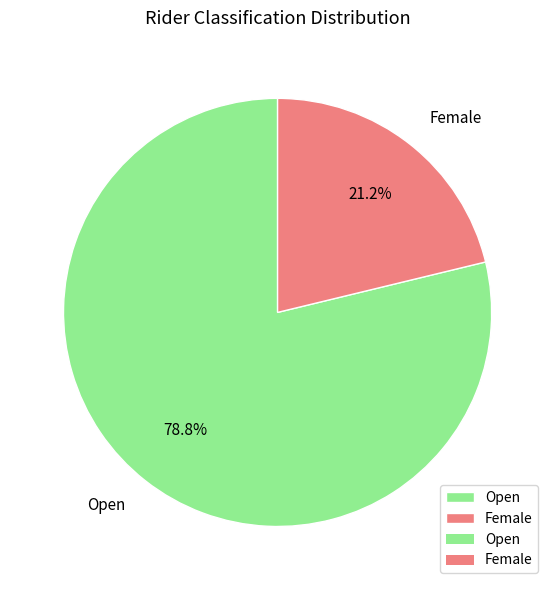

The Open slice represents 87% of the pie. True or false?

False